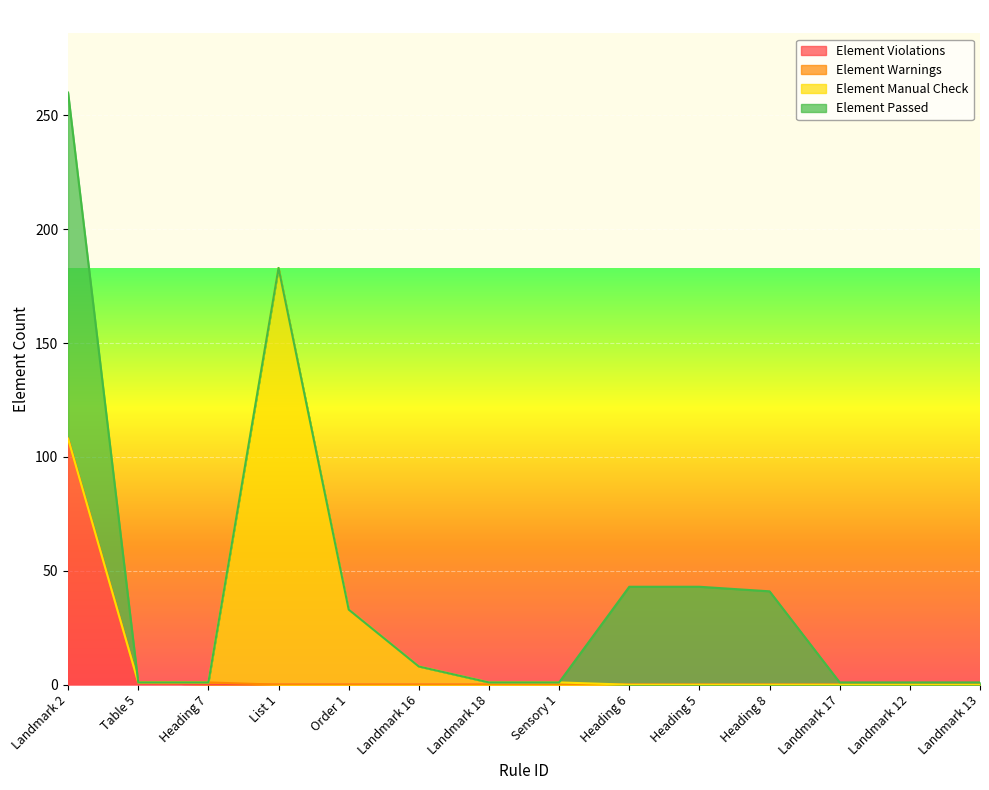

What is the total value across all series at Heading 5?

43